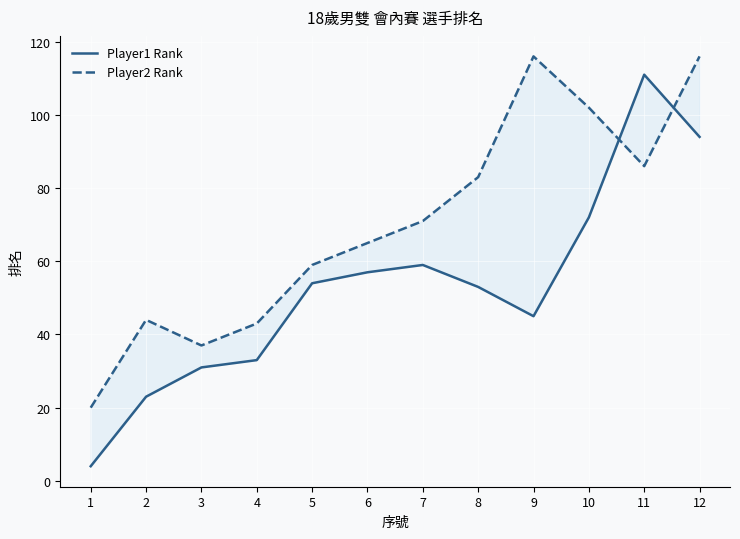

What is the spread (max minus min) of values at 6?

8